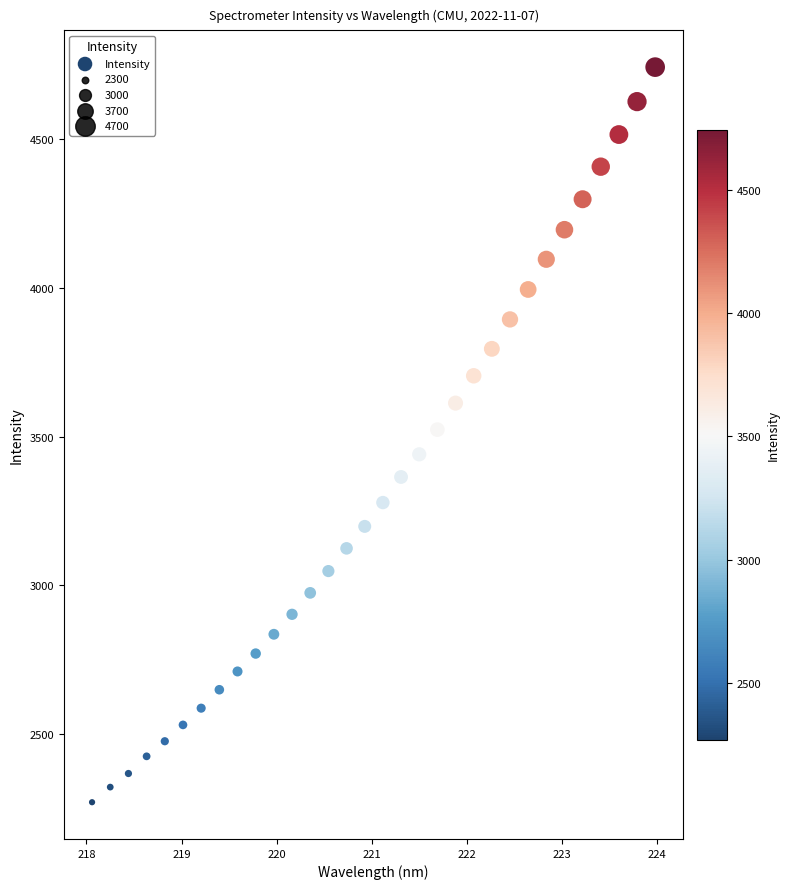

What is the range of Y values (max minus min)?

2472.6